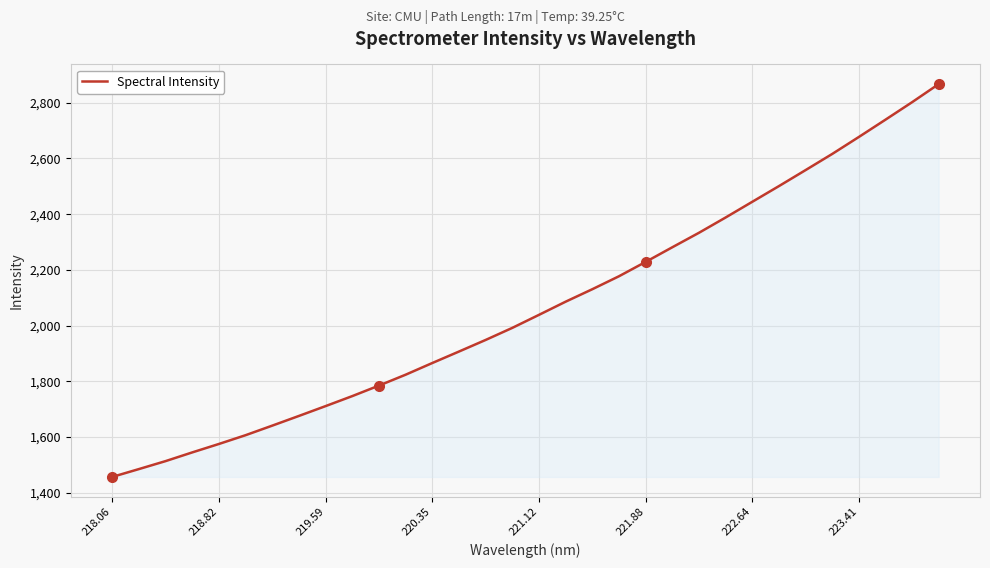

What is the greatest value displayed?

2867.0